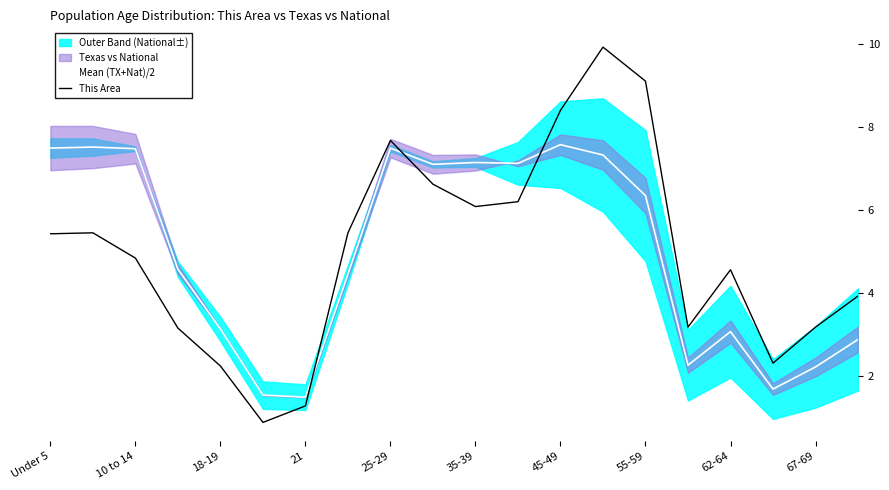

Count the number of categories in the chart.

20